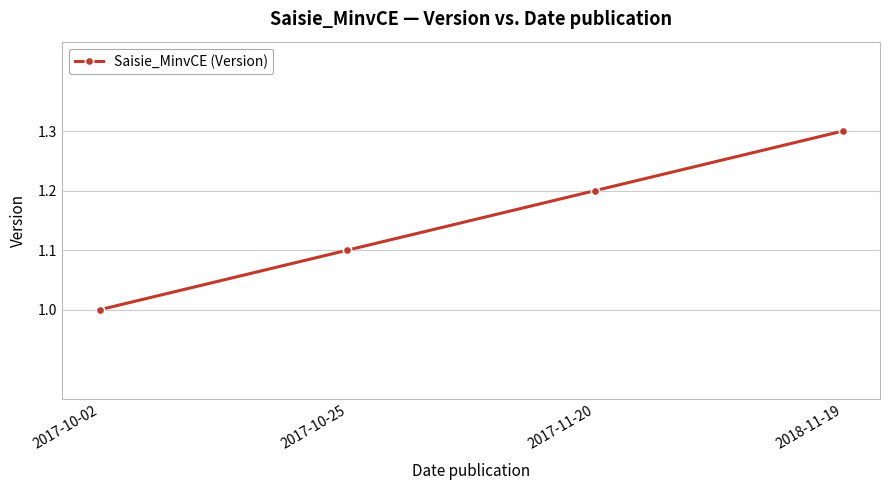

Rank the categories by value from highest to lowest.

2018-11-19, 2017-11-20, 2017-10-25, 2017-10-02